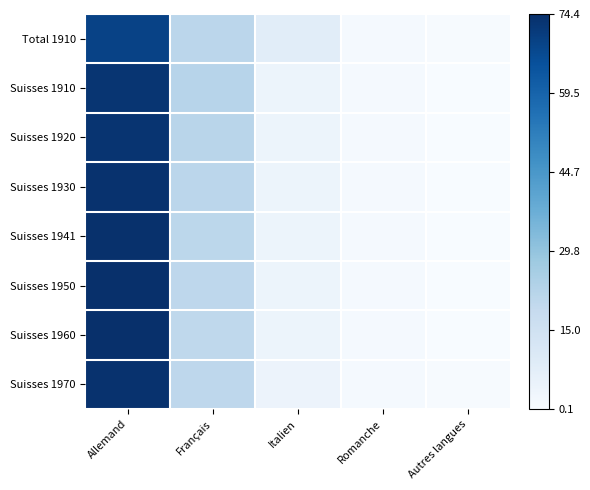

Which label corresponds to the largest value in the chart?

Allemand